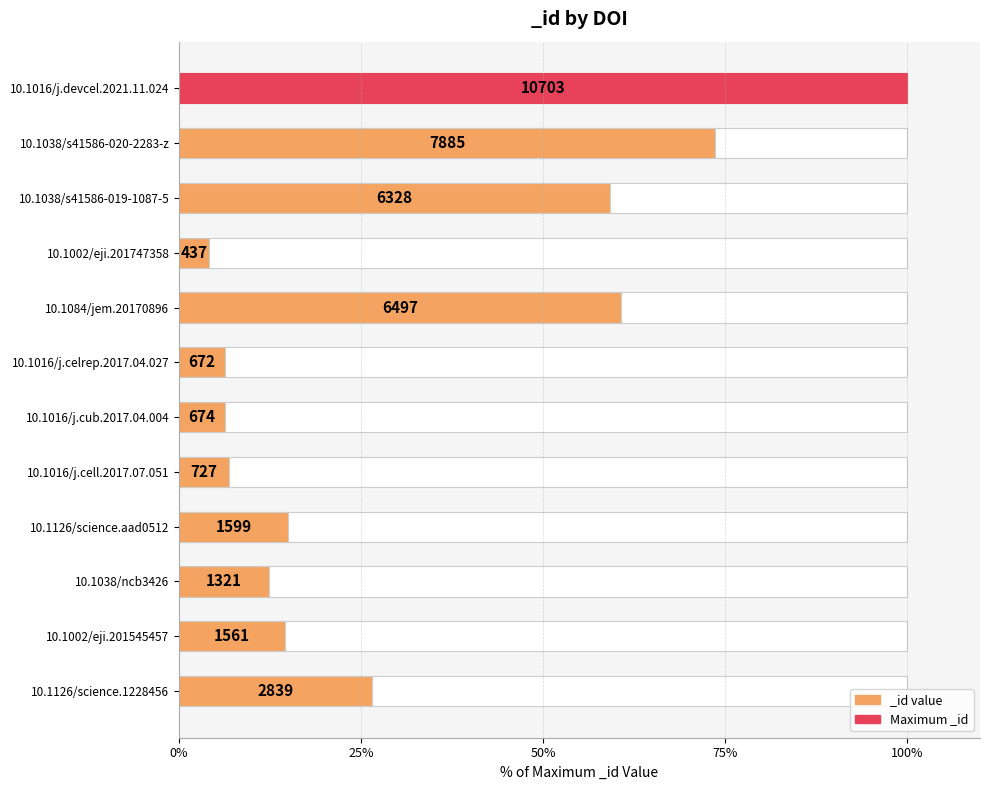

Reading left to right, extract all data points from this chart.

10.1016/j.devcel.2021.11.024=100.0	10.1038/s41586-020-2283-z=73.7	10.1038/s41586-019-1087-5=59.1	10.1002/eji.201747358=4.1	10.1084/jem.20170896=60.7	10.1016/j.celrep.2017.04.027=6.3	10.1016/j.cub.2017.04.004=6.3	10.1016/j.cell.2017.07.051=6.8	10.1126/science.aad0512=14.9	10.1038/ncb3426=12.3	10.1002/eji.201545457=14.6	10.1126/science.1228456=26.5